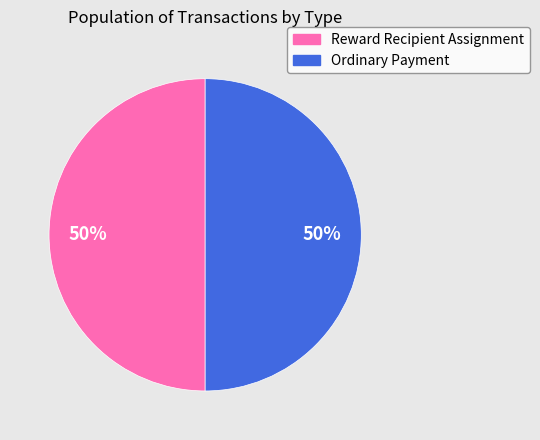

To the nearest percent, what is the combined percentage of Ordinary Payment and Reward Recipient Assignment?

100%